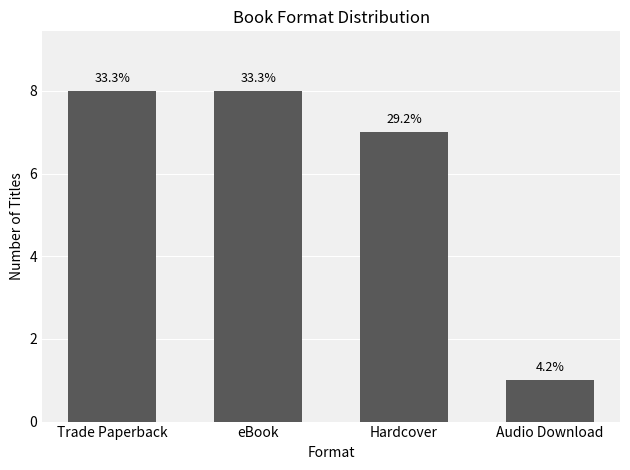

Are the bars horizontal?

No